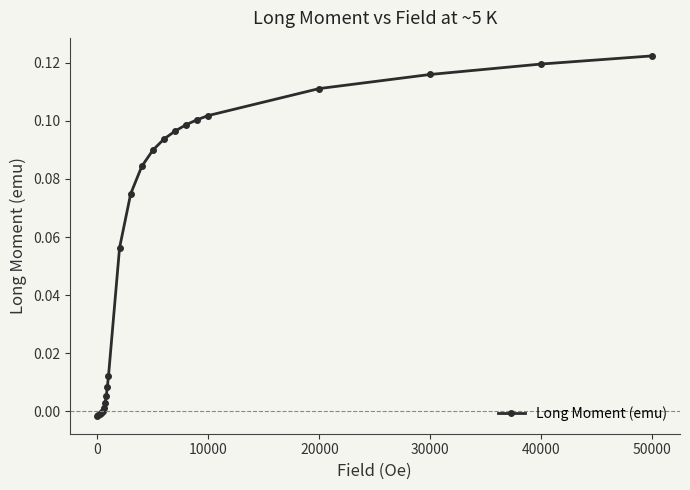

What is the sum of all values?

1.3